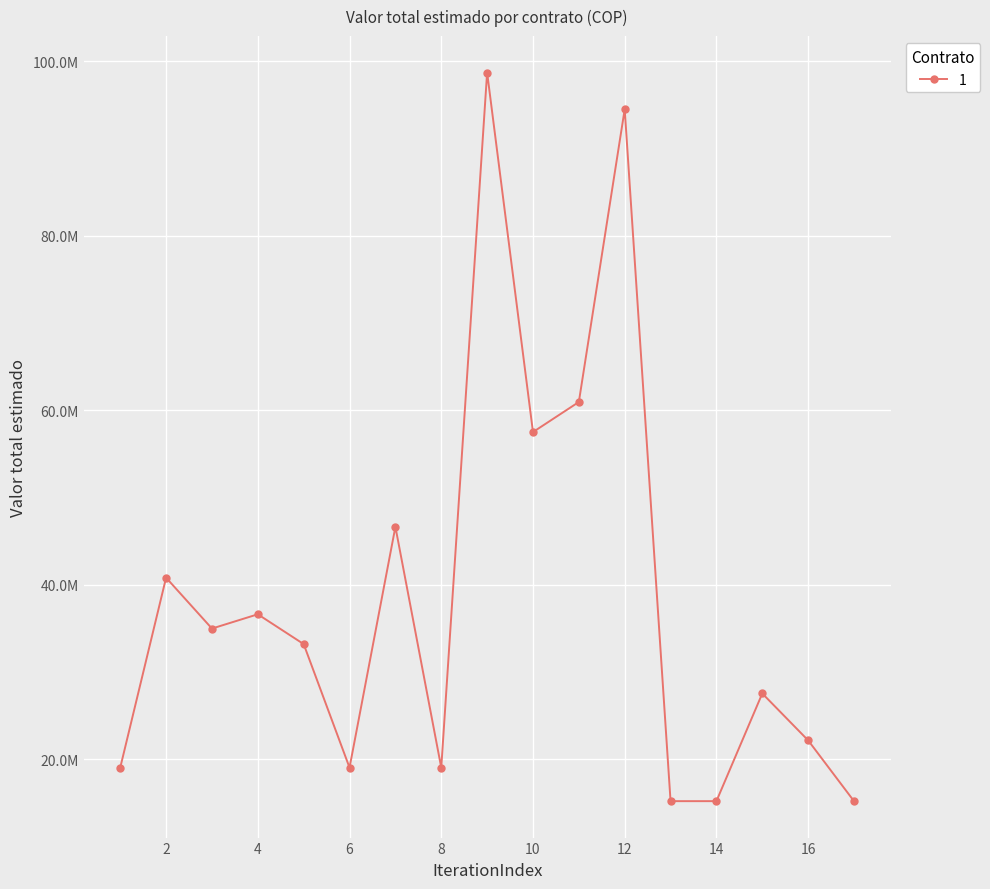

How many interior local valleys (lower than both neighbors) does the data have?

4